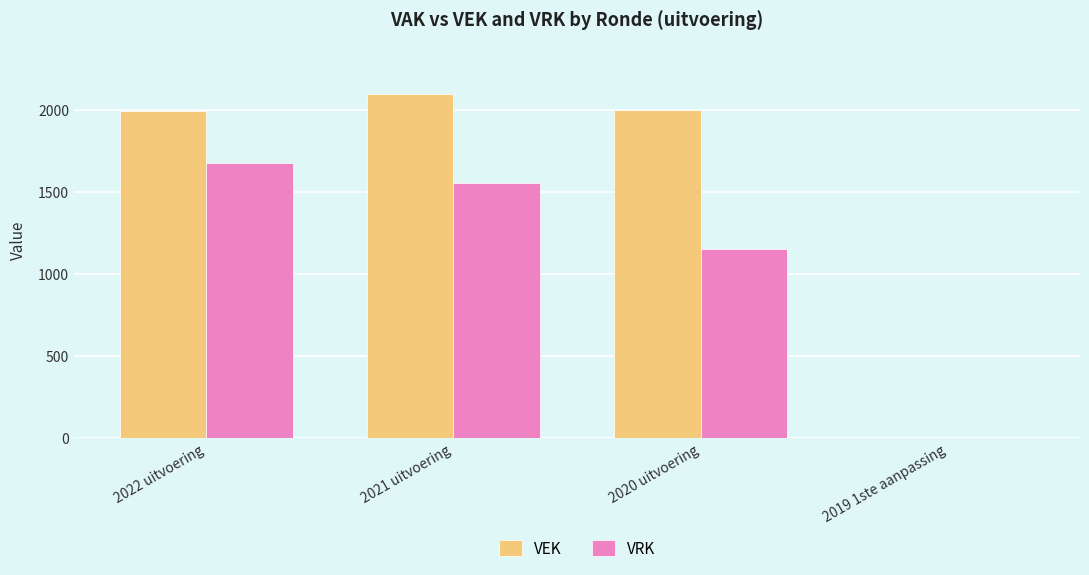

Between 2021 uitvoering and 2020 uitvoering, which series saw the biggest shift?

VRK